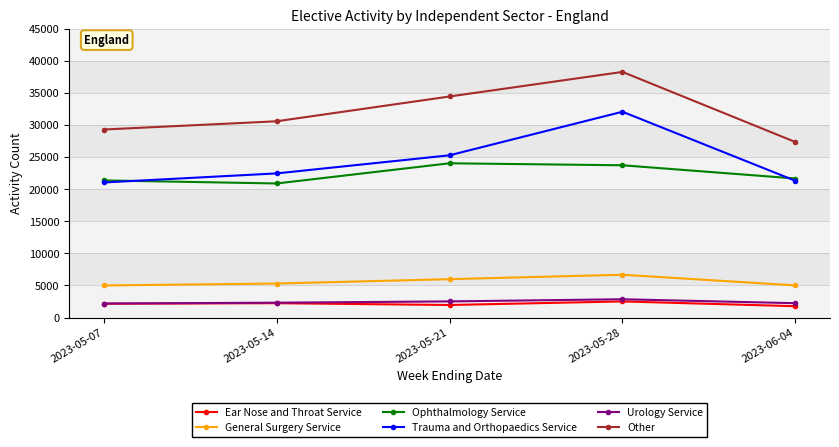

What position from the left is 2023-05-28?

4